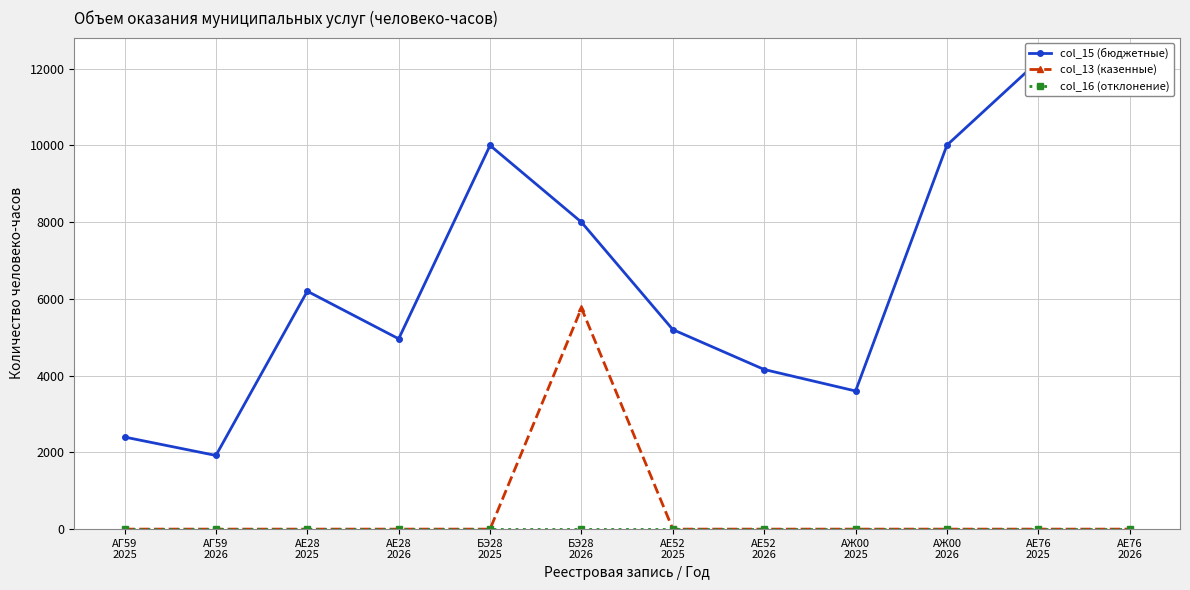

True or false: col_13 (казенные) and col_15 (бюджетные) intersect in this chart.

False